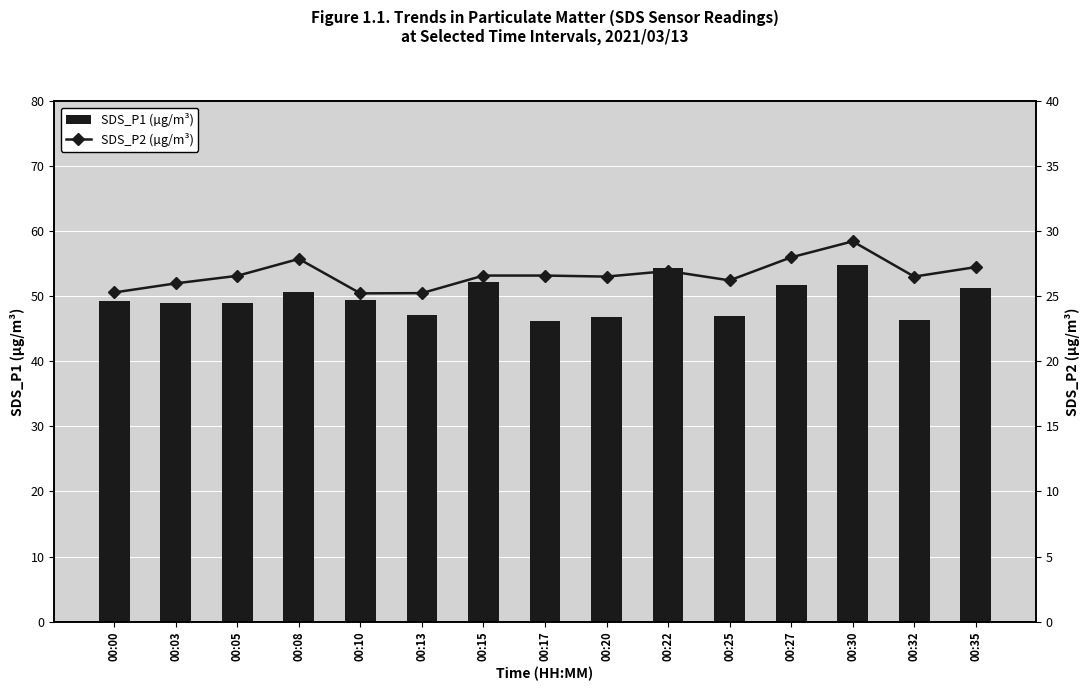

Rank the series by their maximum value, from highest to lowest.

SDS_P1 (µg/m³), SDS_P2 (µg/m³)